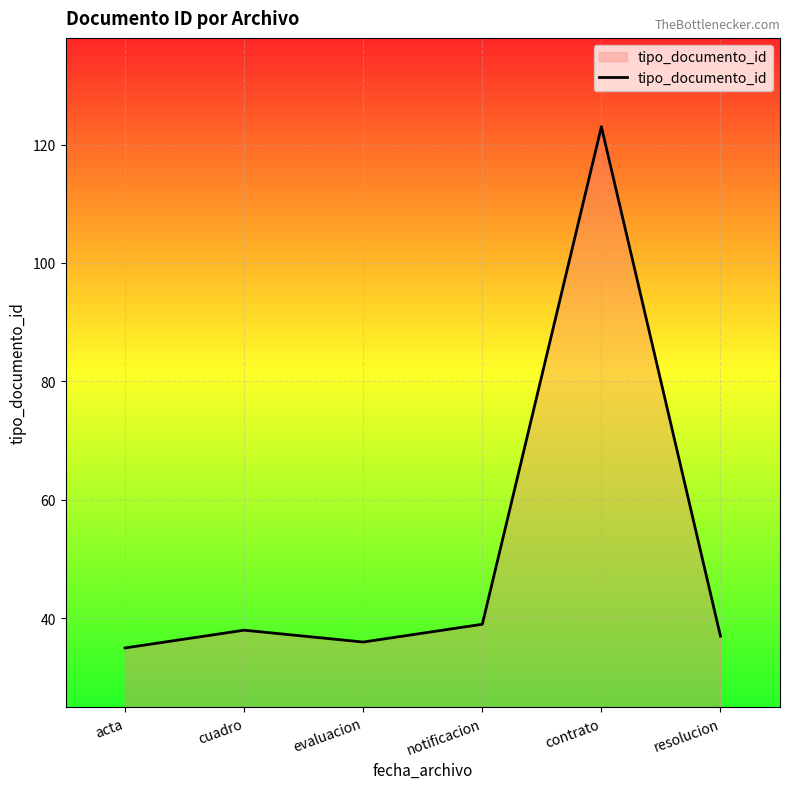

How many lines are shown in the chart?

1